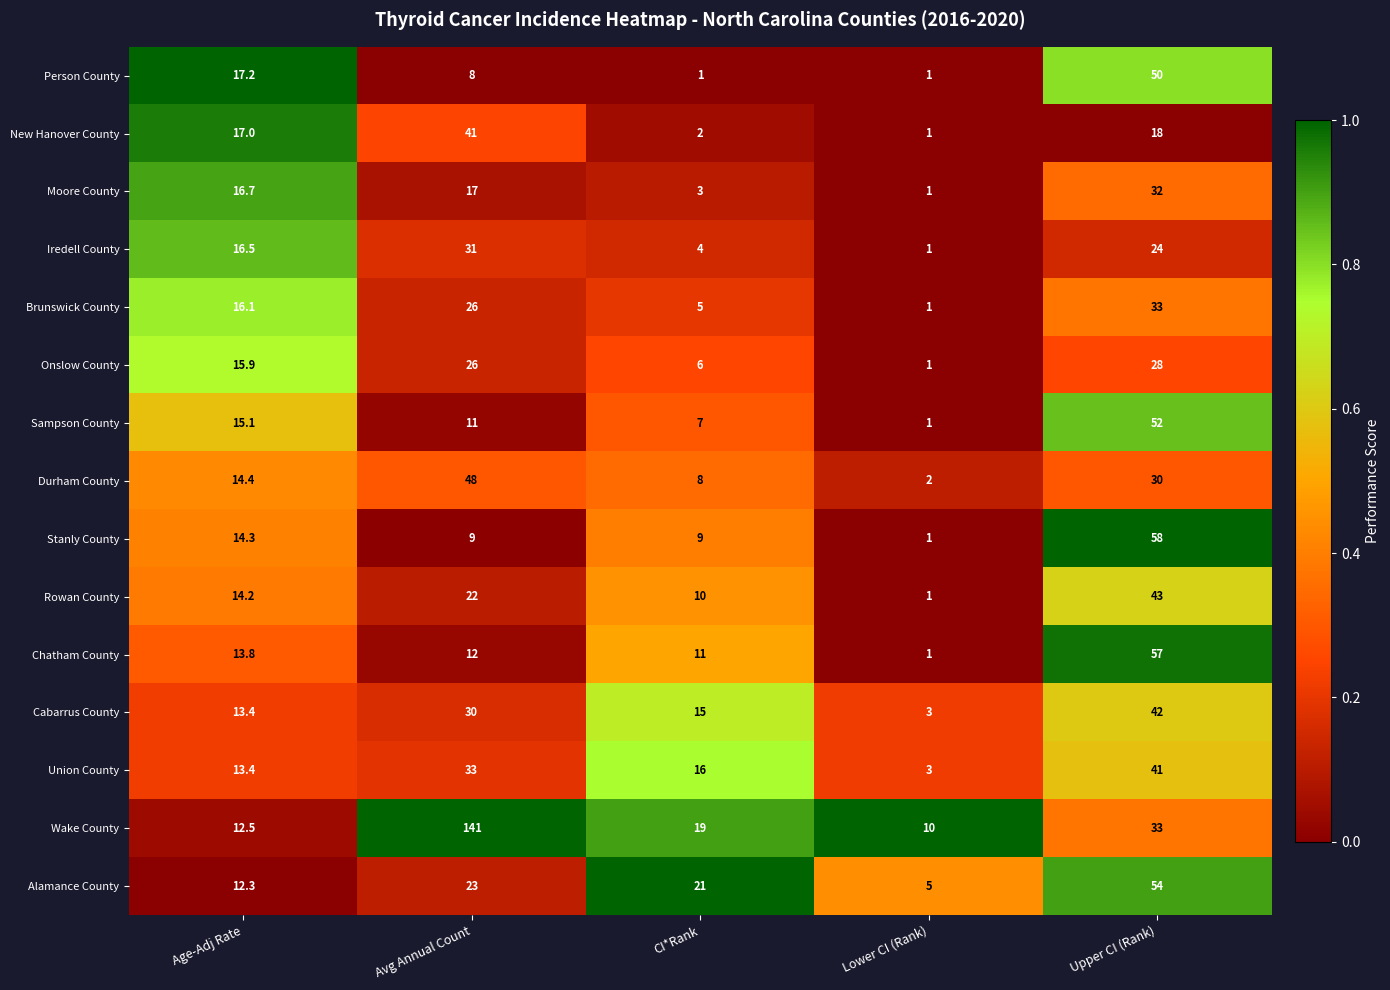

What is the minimum value for Chatham County?

1.0